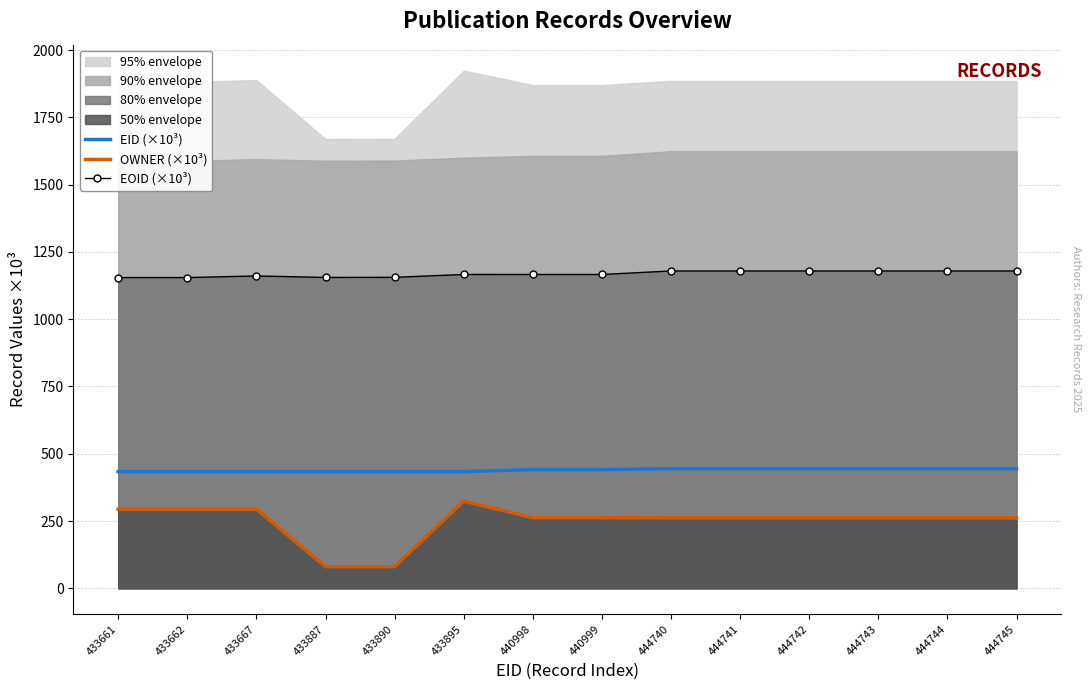

What is the lowest value of the OWNER (×10³) series?

80.4